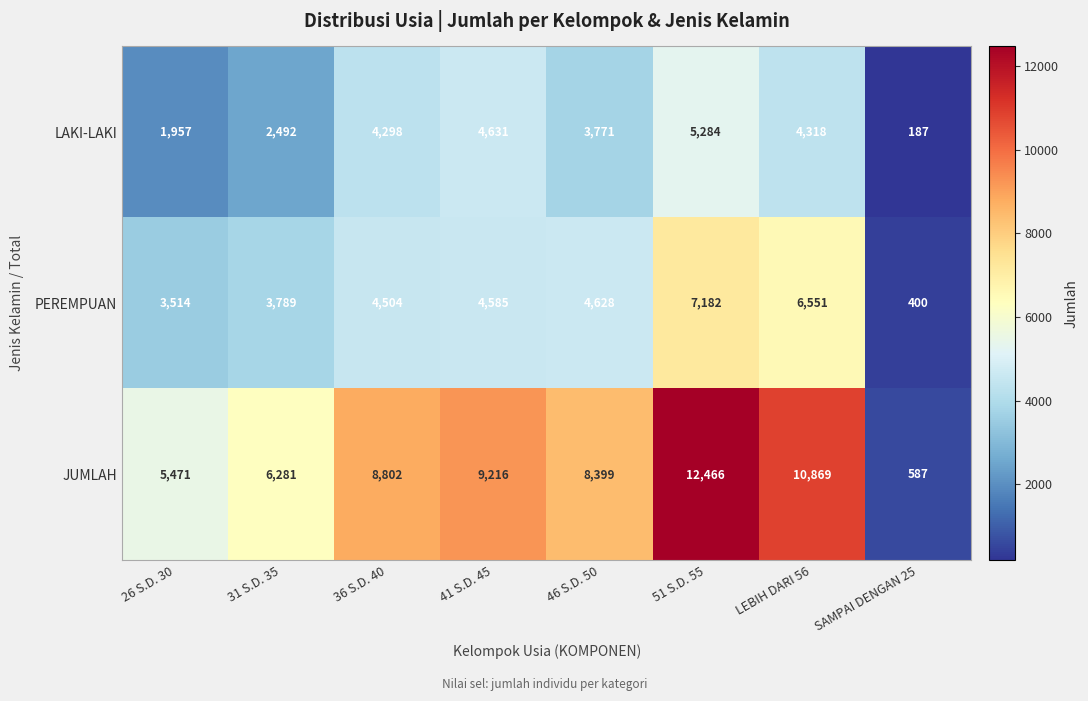

What is the difference between the second highest and minimum values in the PEREMPUAN series?

6151